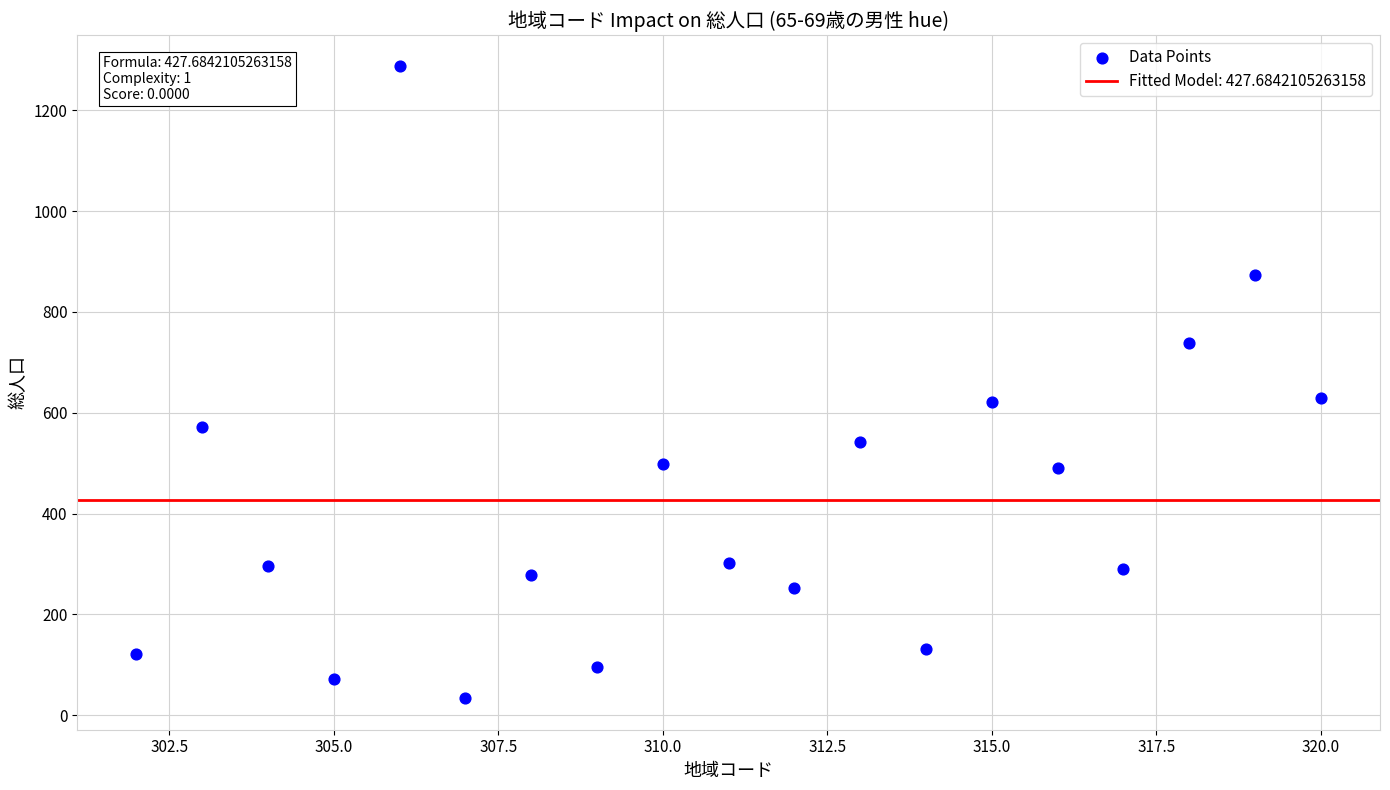

What is the range of Y values (max minus min)?

1253